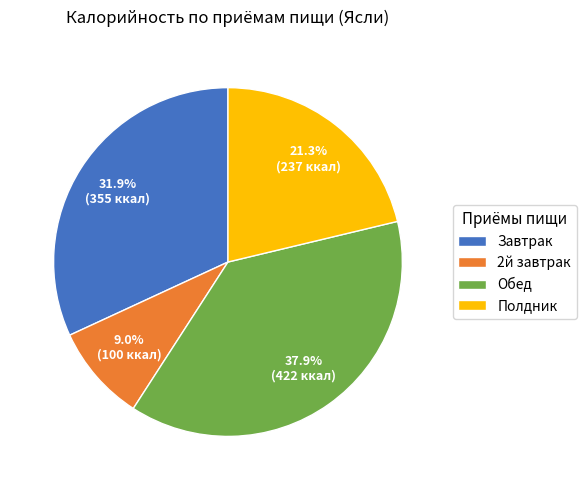

What is the largest slice in the pie chart?

Обед